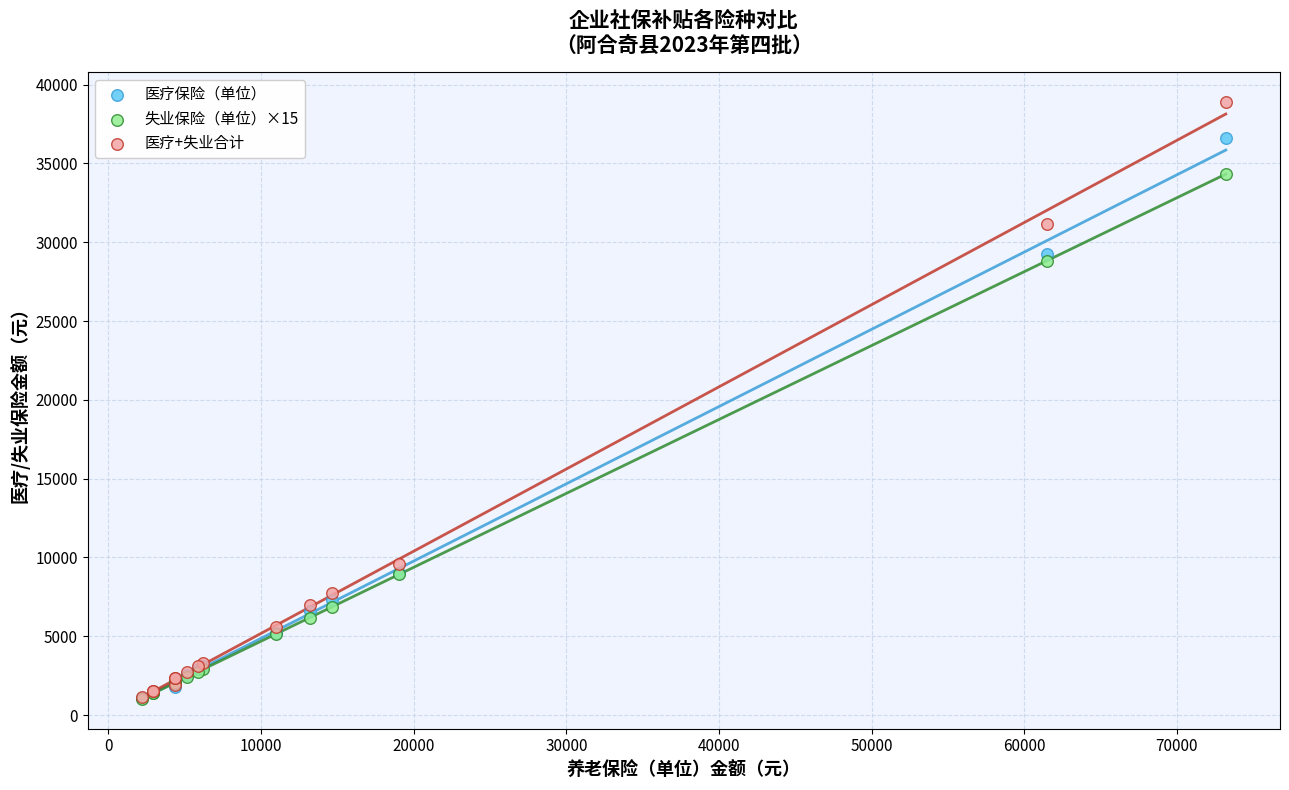

In the 医疗保险（单位） series, what Y value is closest to 18849?

9000.8